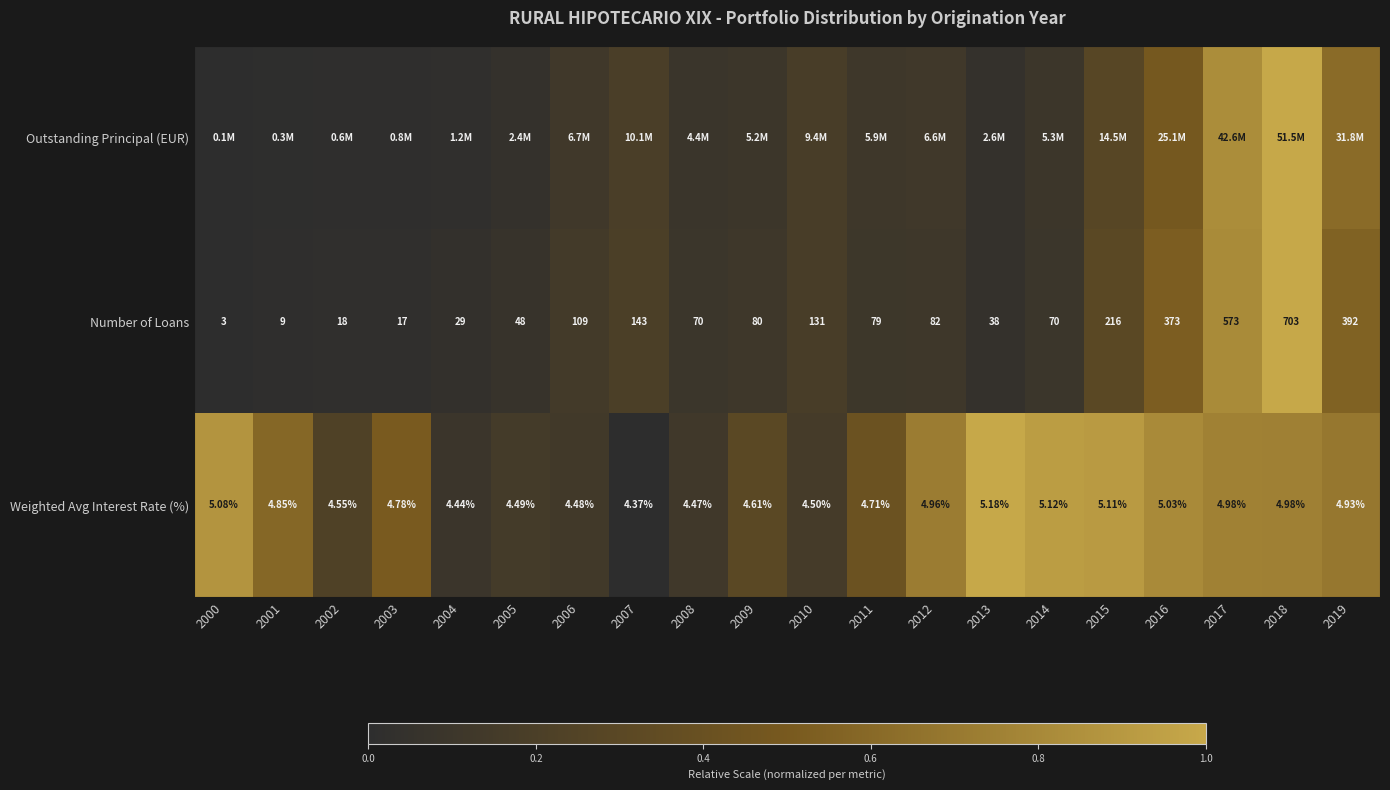

What is the average value of the Outstanding Principal (EUR) series?

0.2